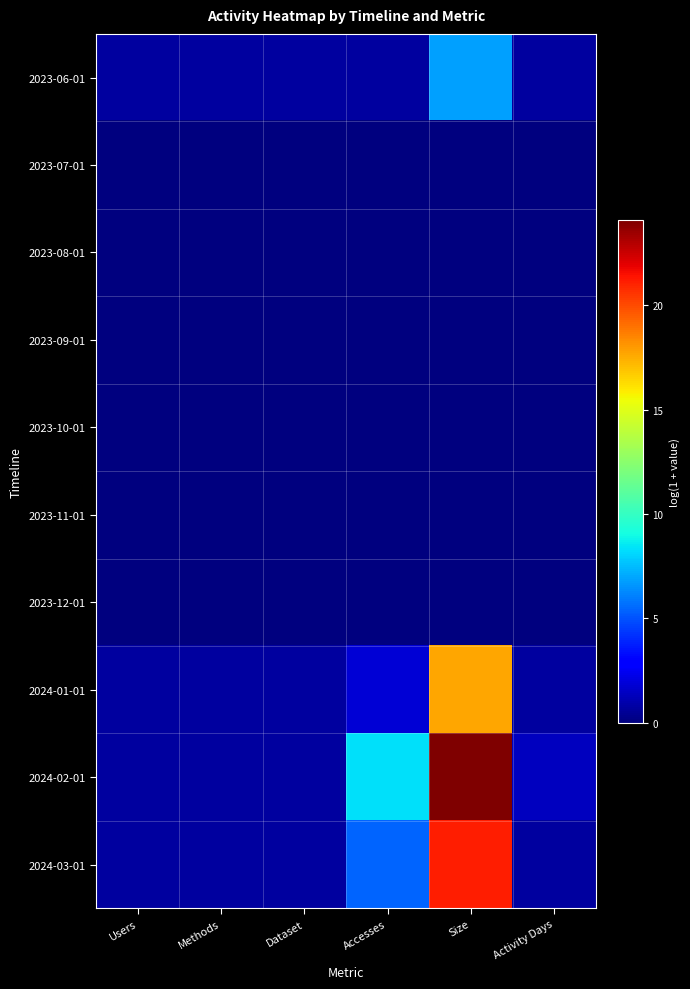

At Methods, list the series in order from largest to smallest.

2023-06-01, 2024-01-01, 2024-02-01, 2024-03-01, 2023-07-01, 2023-08-01, 2023-09-01, 2023-10-01, 2023-11-01, 2023-12-01